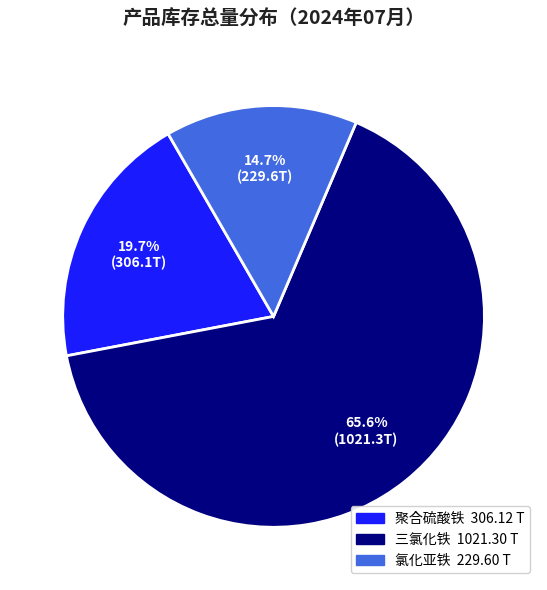

Count the number of slices in the pie.

3